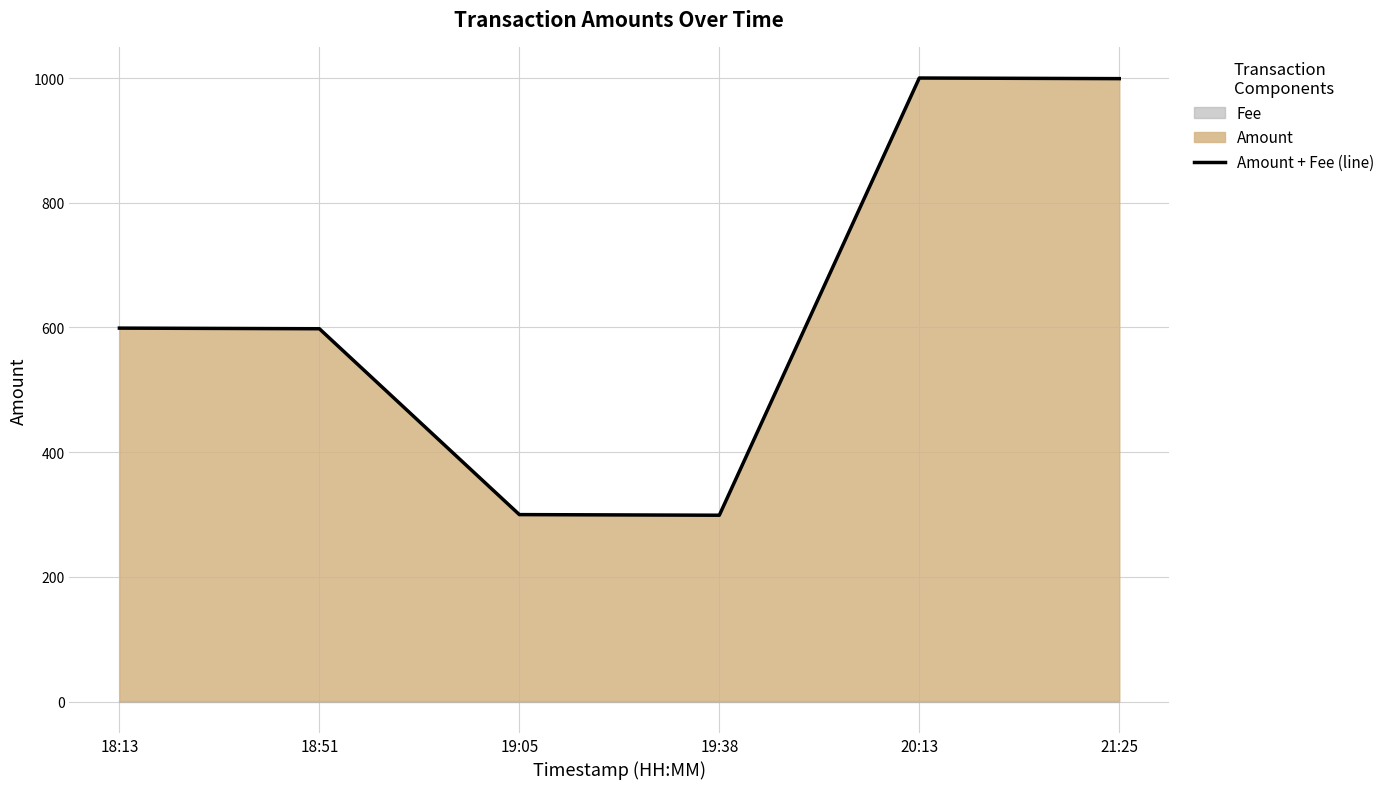

The chart shows a value of 300 at 19:05. True or false?

True